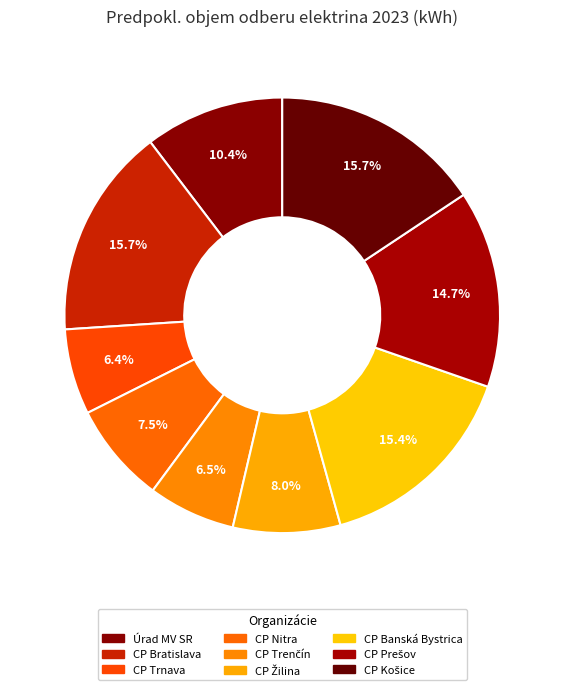

To the nearest percent, what is the combined percentage of CP Nitra and CP Trenčín?

14%